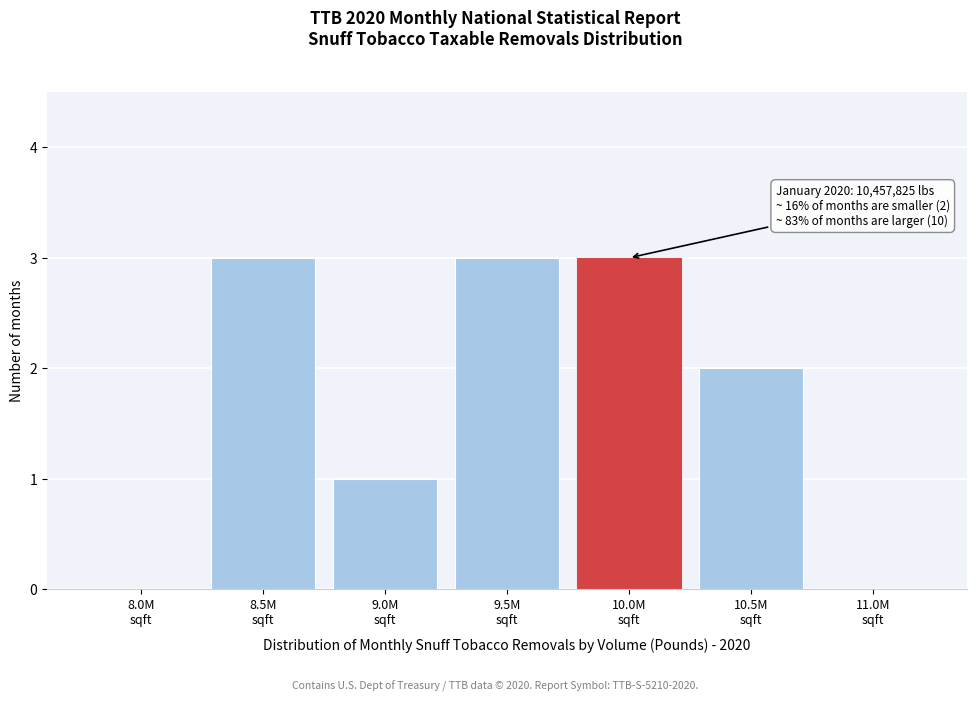

What is the sum of all values?

12